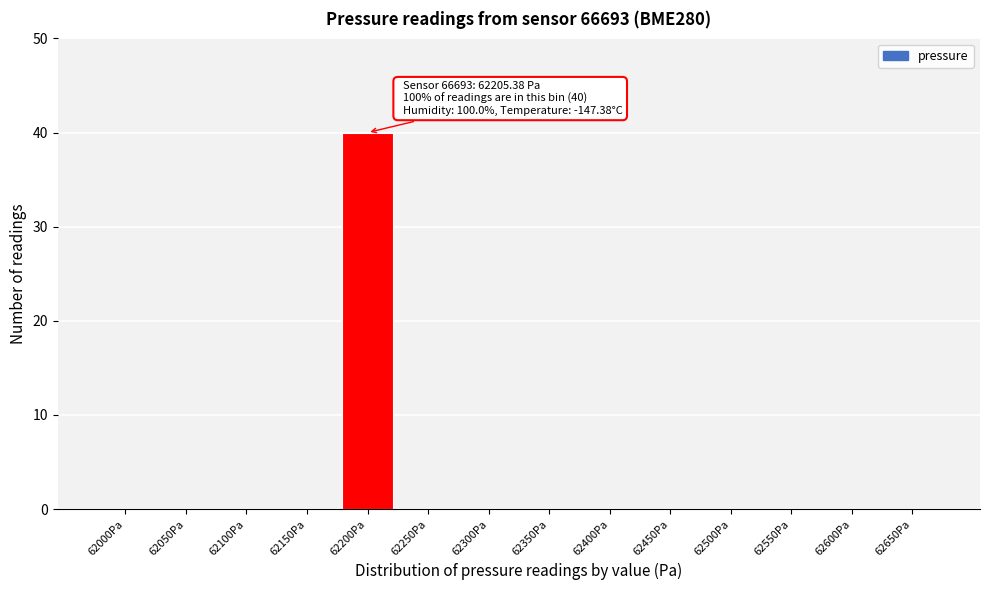

Reading left to right, what are all the values shown in this chart?

62000Pa=0	62050Pa=0	62100Pa=0	62150Pa=0	62200Pa=40	62250Pa=0	62300Pa=0	62350Pa=0	62400Pa=0	62450Pa=0	62500Pa=0	62550Pa=0	62600Pa=0	62650Pa=0